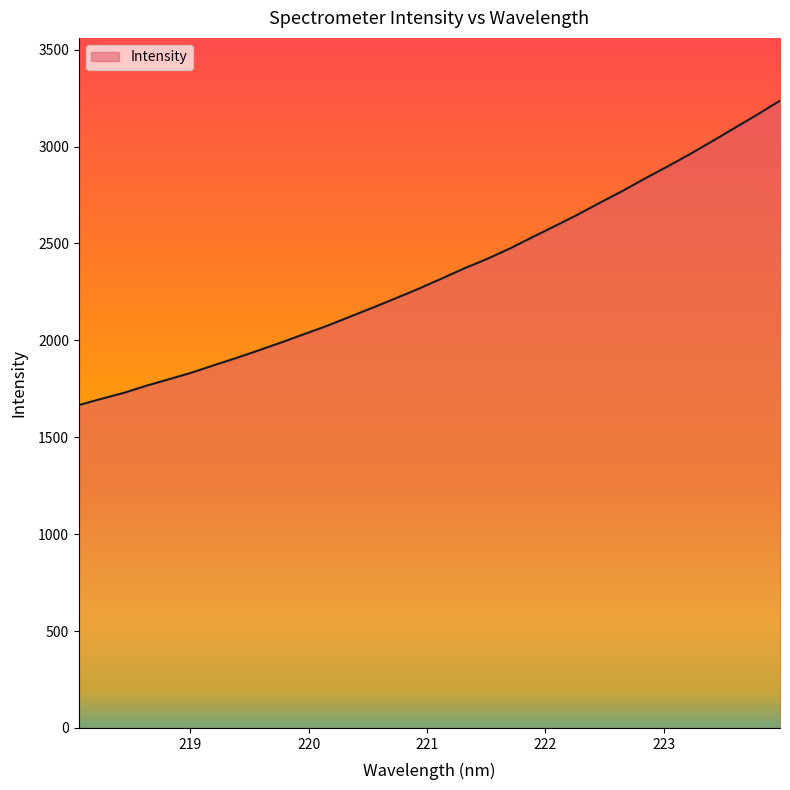

What is the difference between the maximum and minimum values?

1570.8